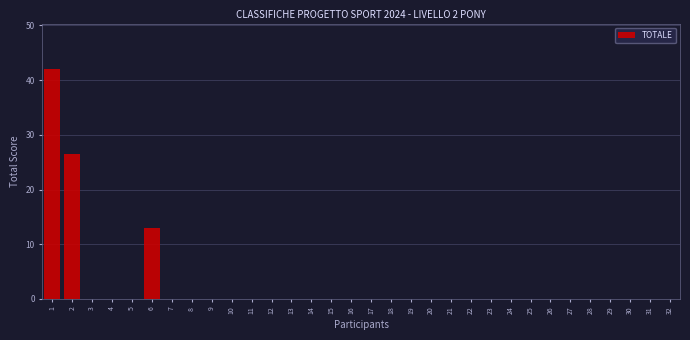

What is the sum of all values?

81.5